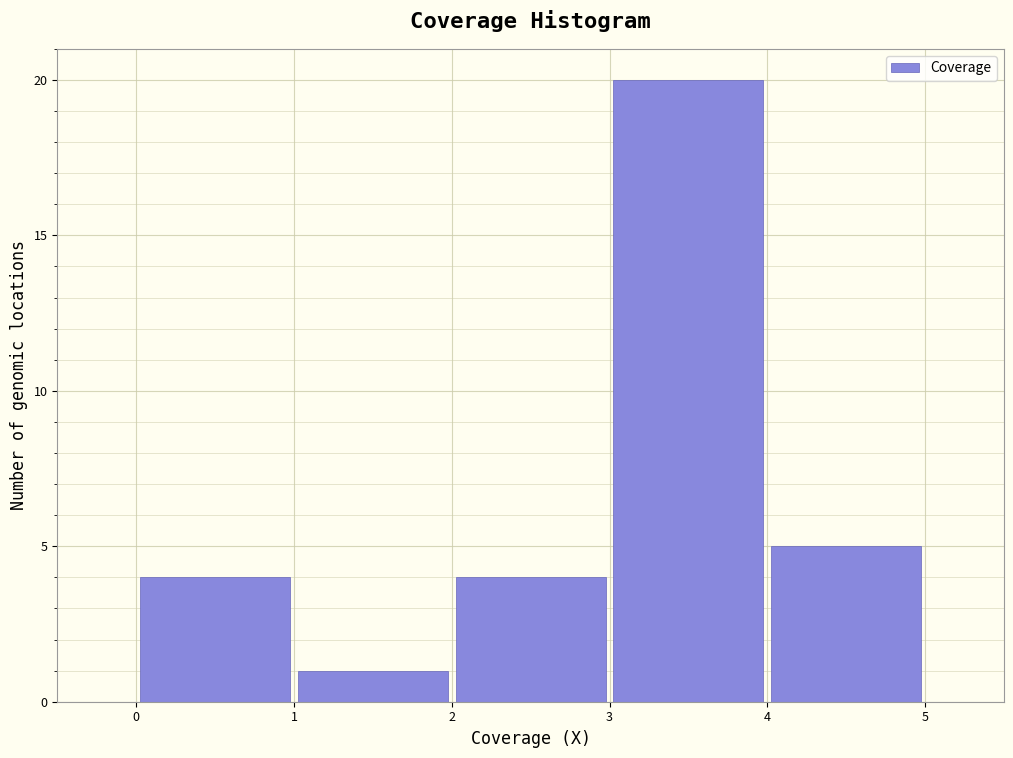

Reading left to right, list every bar in this chart as the range it spans on the x-axis followed by its height. The values are not printed on the chart, so give them approximately, as read against the axis.

0 to 1: 4
1 to 2: 1
2 to 3: 4
3 to 4: 20
4 to 5: 5